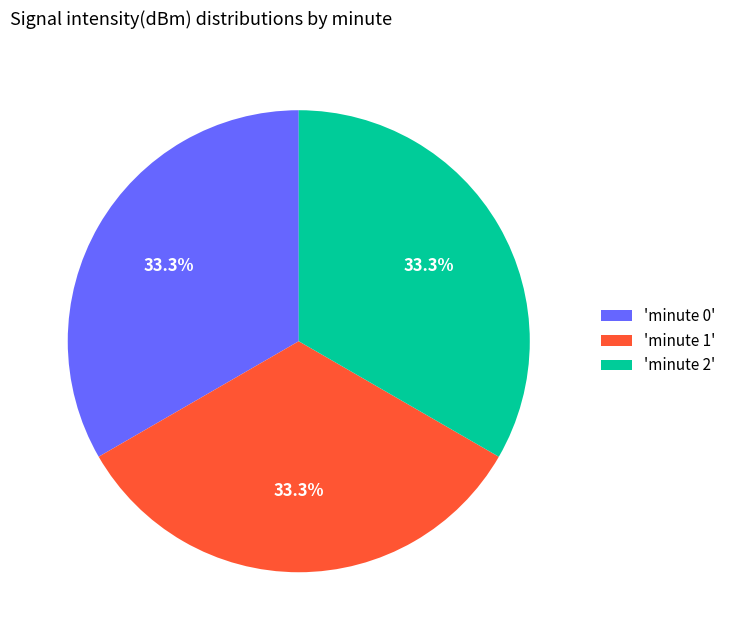

Approximately how many times larger is the value at 'minute 1' compared to 'minute 0'?

1.0